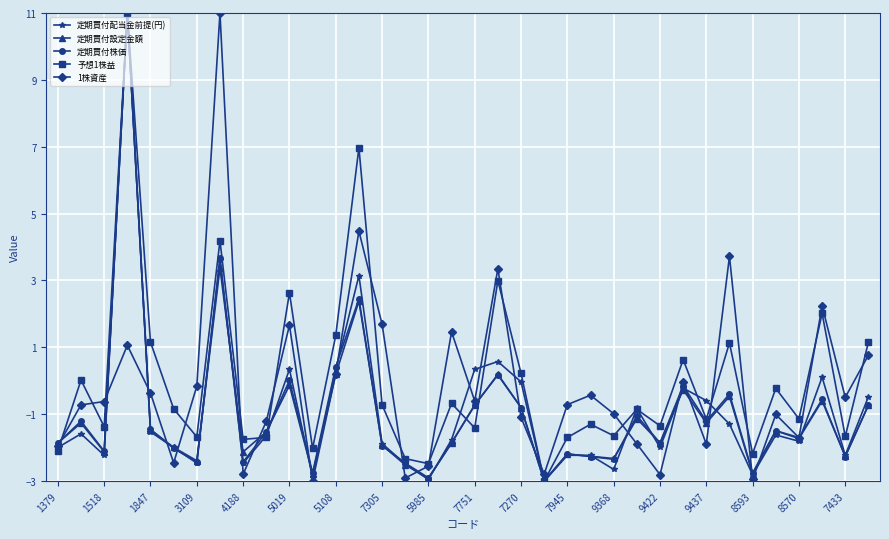

Does the chart have visible grid lines?

Yes